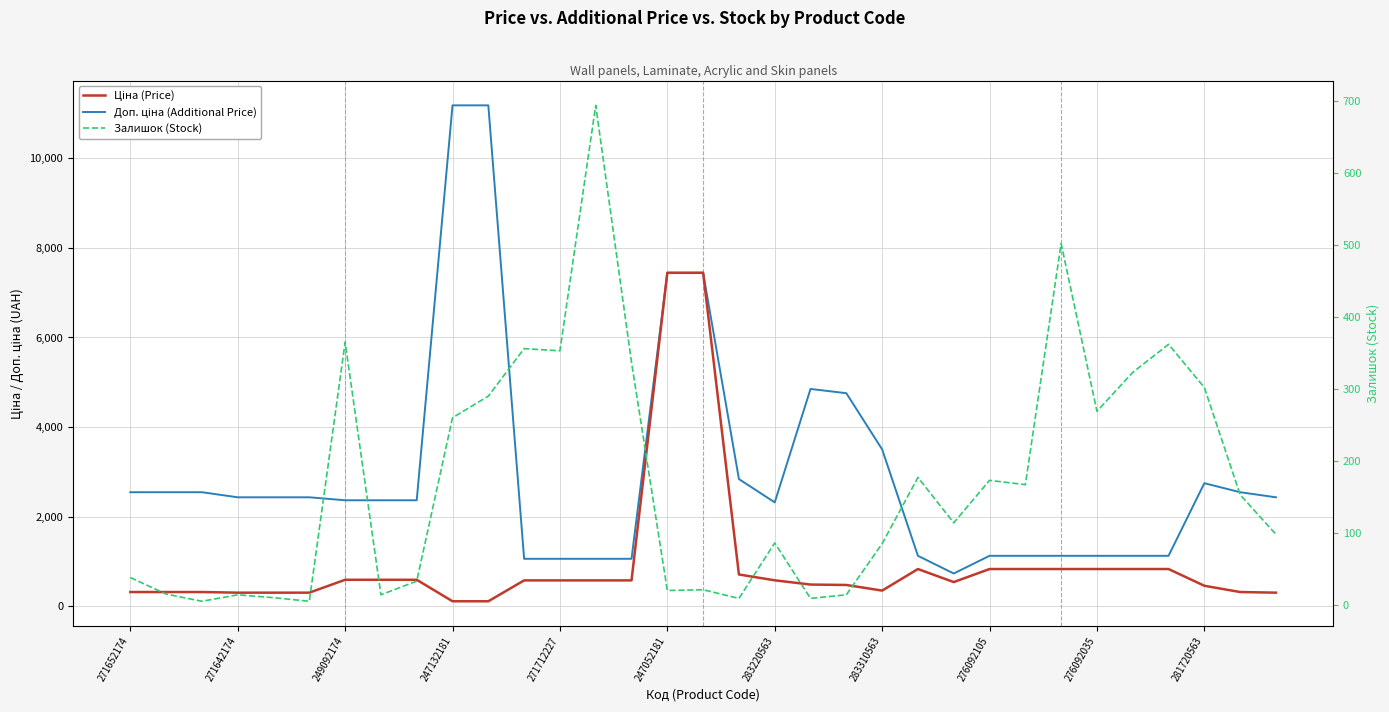

In Доп. ціна (Additional Price), how many points are higher than both neighbors (excluding endpoints)?

2